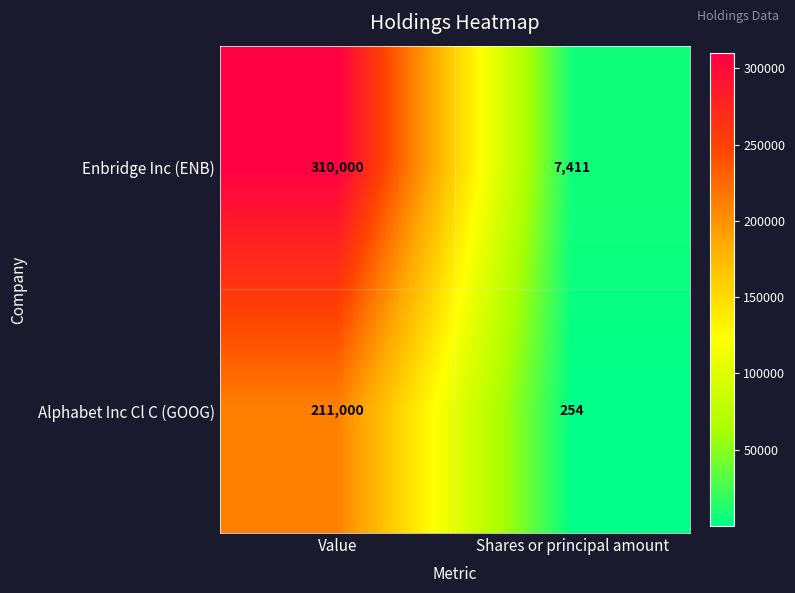

Reading left to right, what are all the values shown in this chart?

Enbridge Inc (ENB): Value=310000	Shares or principal amount=7411
Alphabet Inc Cl C (GOOG): Value=211000	Shares or principal amount=254